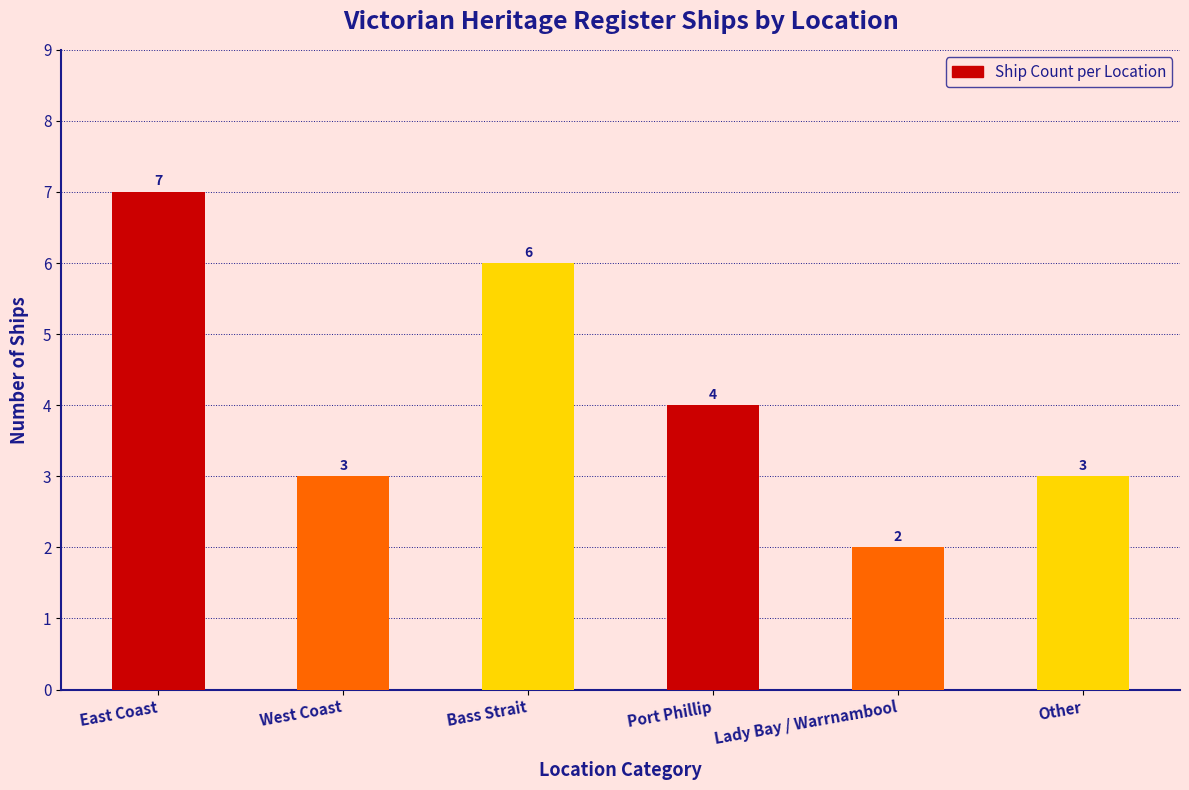

The chart shows a value of 6 at Bass Strait. True or false?

True